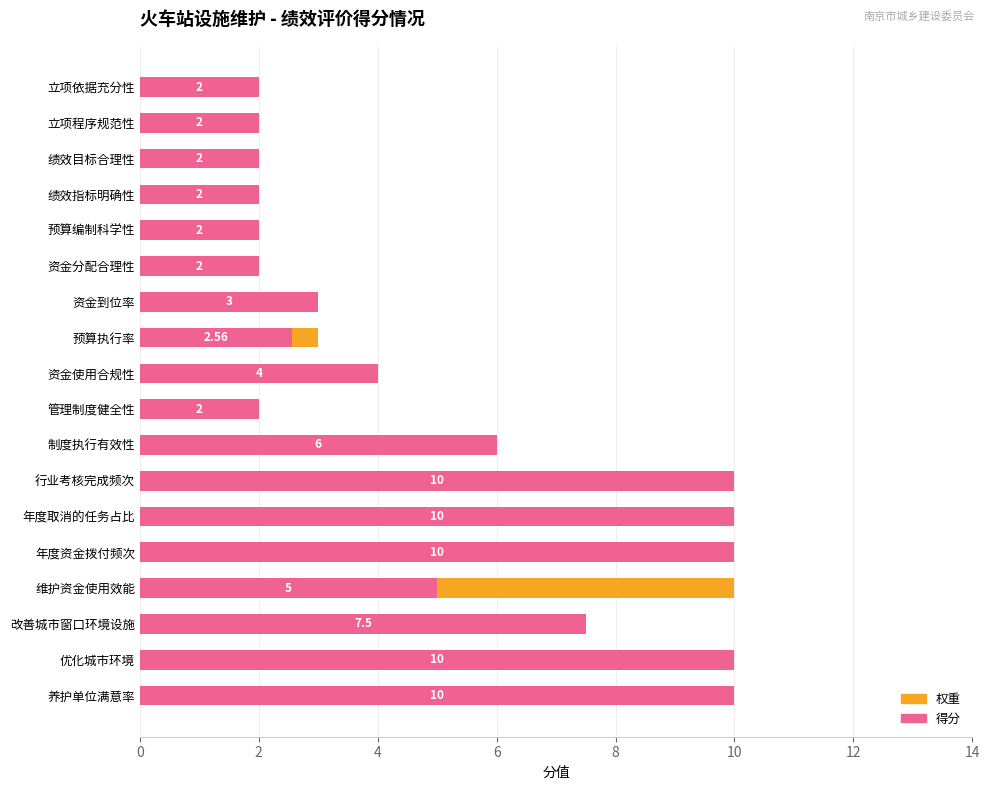

What is the value of the 得分 bar at the 7th from the left?

3.0